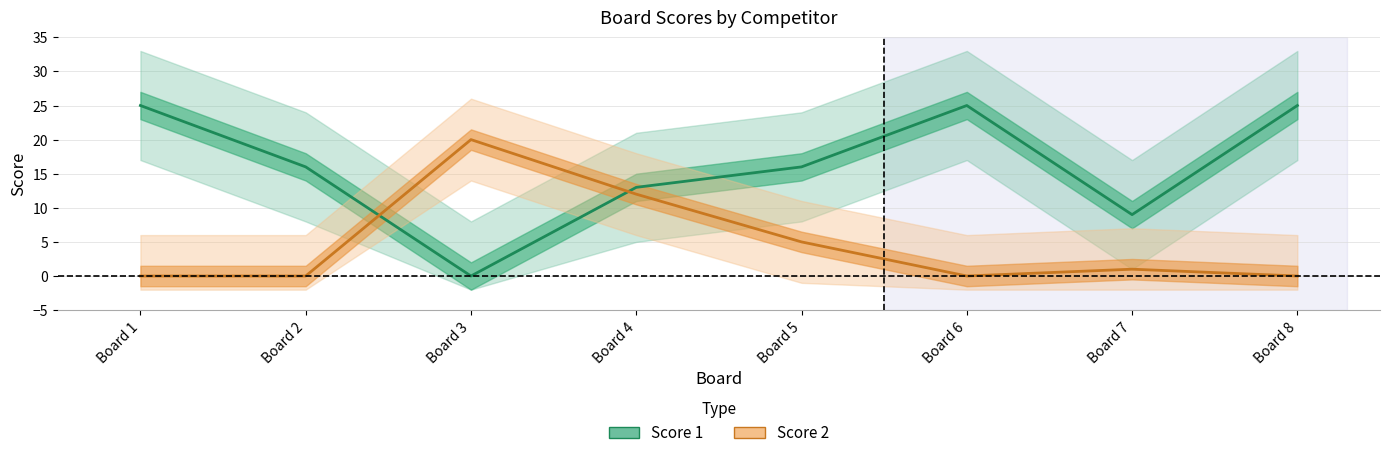

At which label does Score 1 first exceed 16?

Board 1